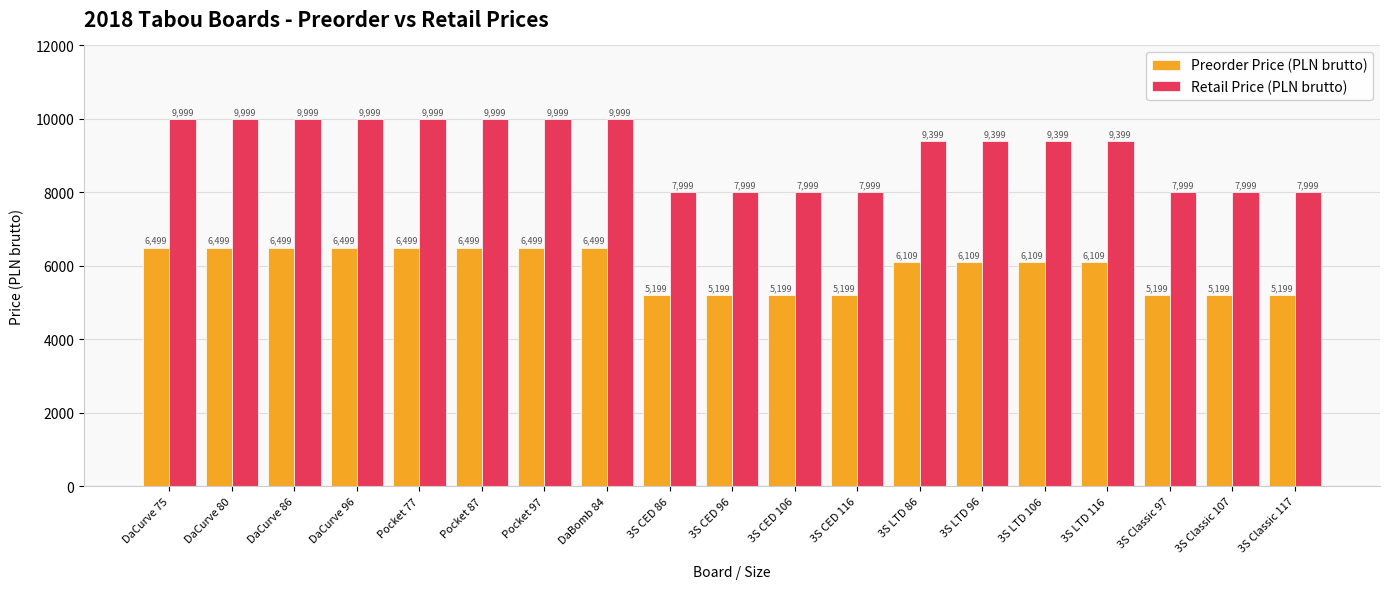

What is the smallest value displayed?

5199